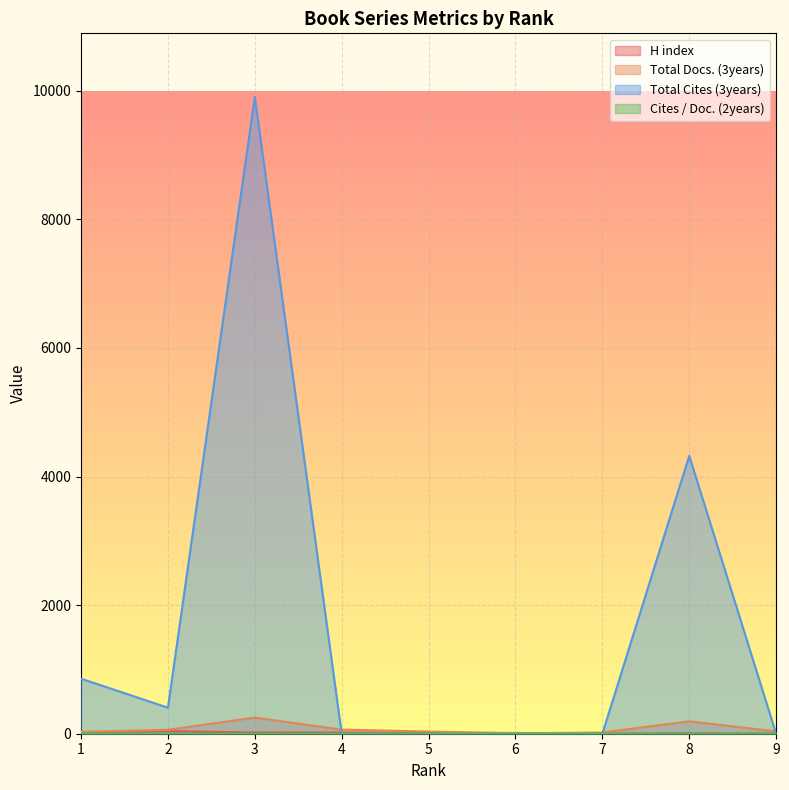

Reading left to right, what are all the values shown in this chart?

H index: 1=21.0	2=40.0	3=19.0	4=20.0	5=13.0	6=12.0	7=3.0	8=6.0	9=3.0
Total Docs. (3years): 1=30.0	2=61.0	3=251.0	4=64.0	5=34.0	6=7.0	7=19.0	8=193.0	9=36.0
Total Cites (3years): 1=856.0	2=405.0	3=9903.0	4=0.0	5=0.0	6=0.0	7=0.0	8=4322.0	9=0.0
Cites / Doc. (2years): 1=2.1	2=0.5	3=0.6	4=0.4	5=0.3	6=0.4	7=0.3	8=0.1	9=0.2